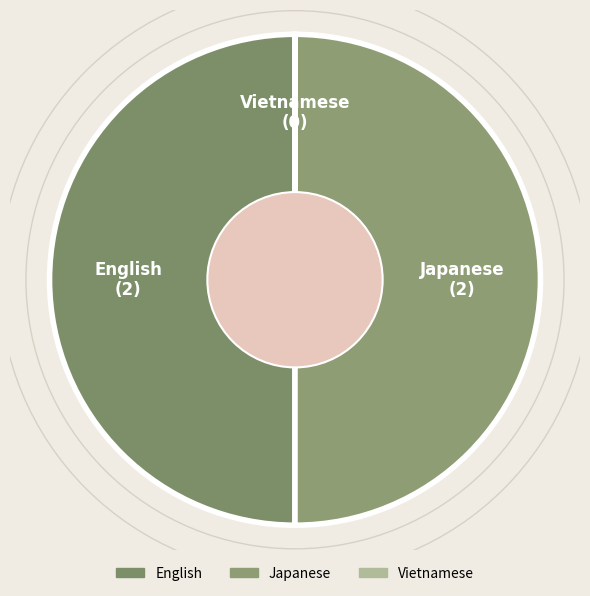

True or false: English accounts for 41% of the total.

False